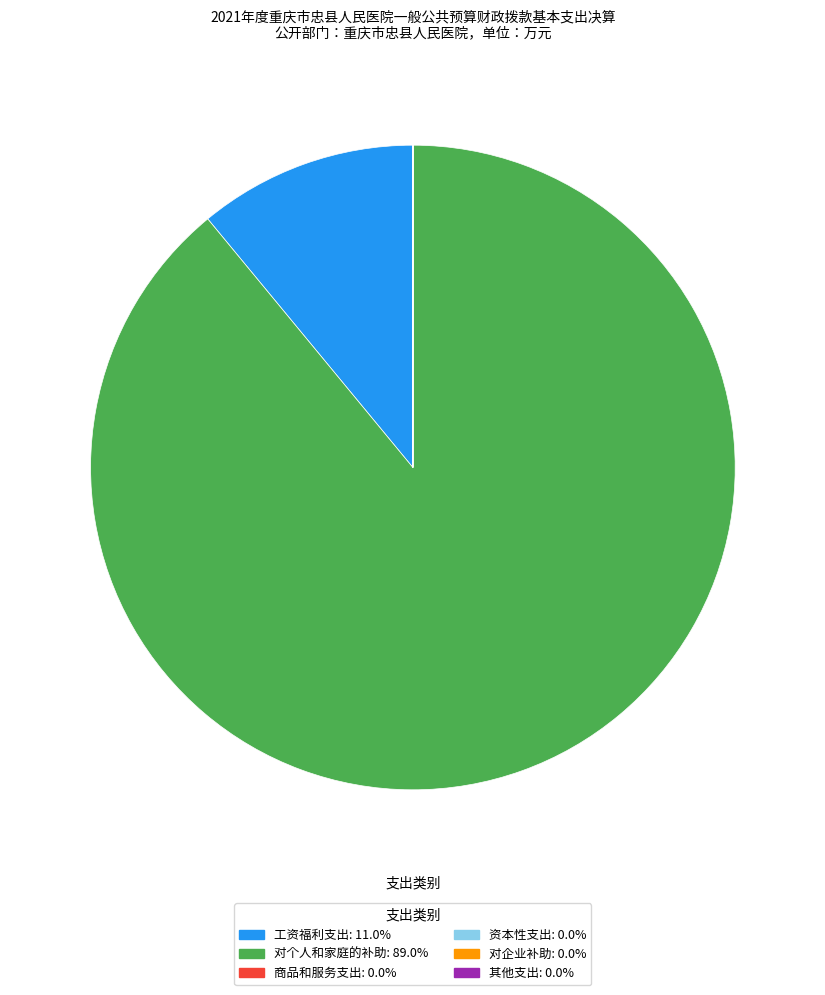

Does 对个人和家庭的补助 account for over 50% of the chart?

Yes